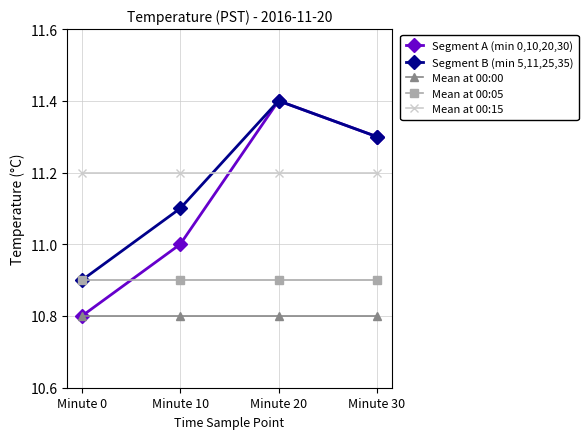

What is the minimum value for Mean at 00:05?

10.9